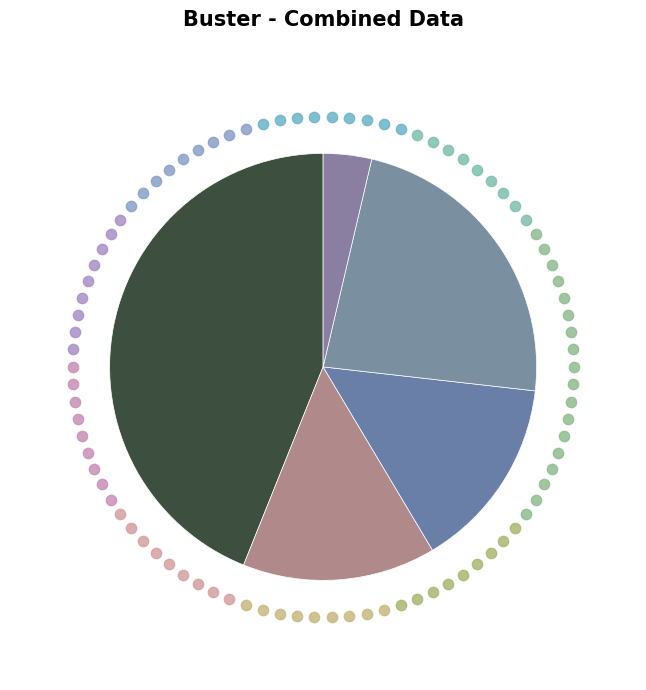

Between energy (3) and equities (1), which is larger?

equities (1)